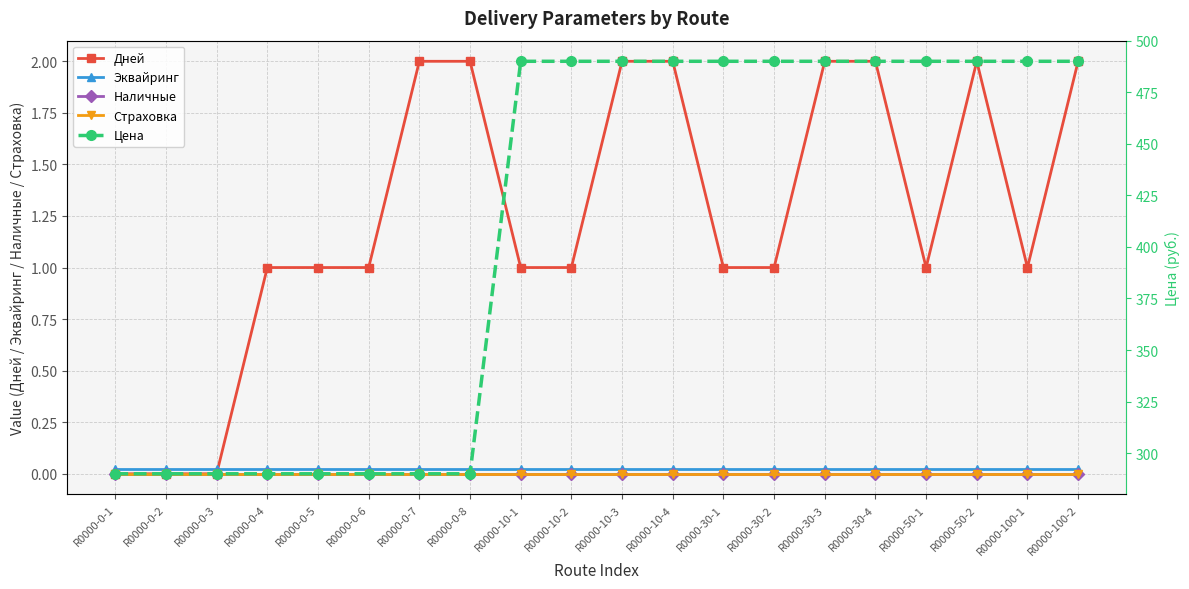

Where is Дней nearest to the value 1?

R0000-0-4